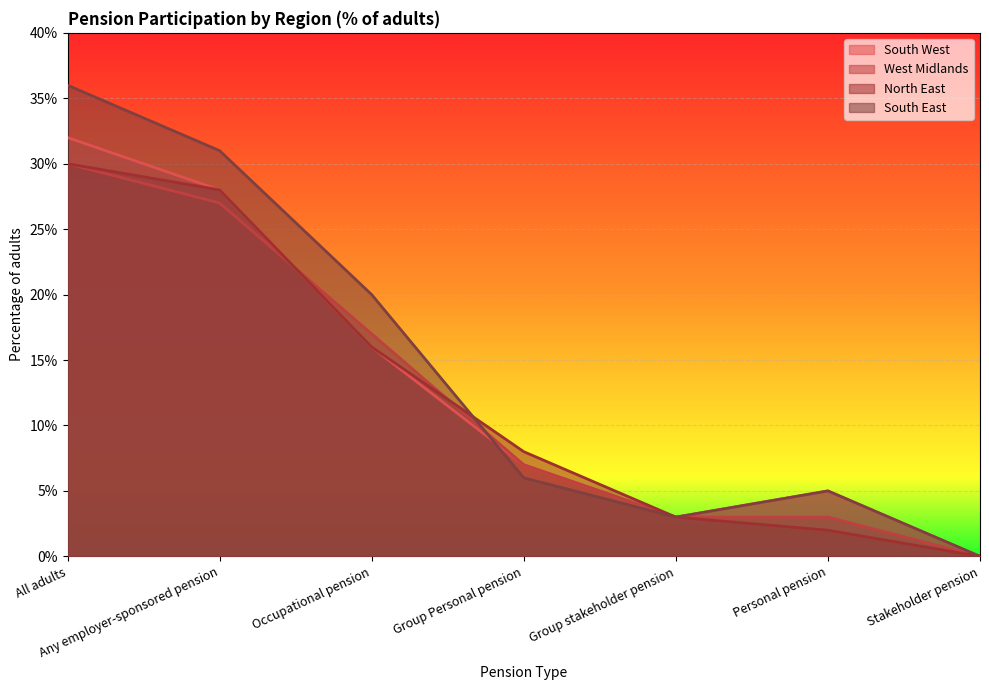

True or false: South East has more than 2 points higher than both neighbors.

False